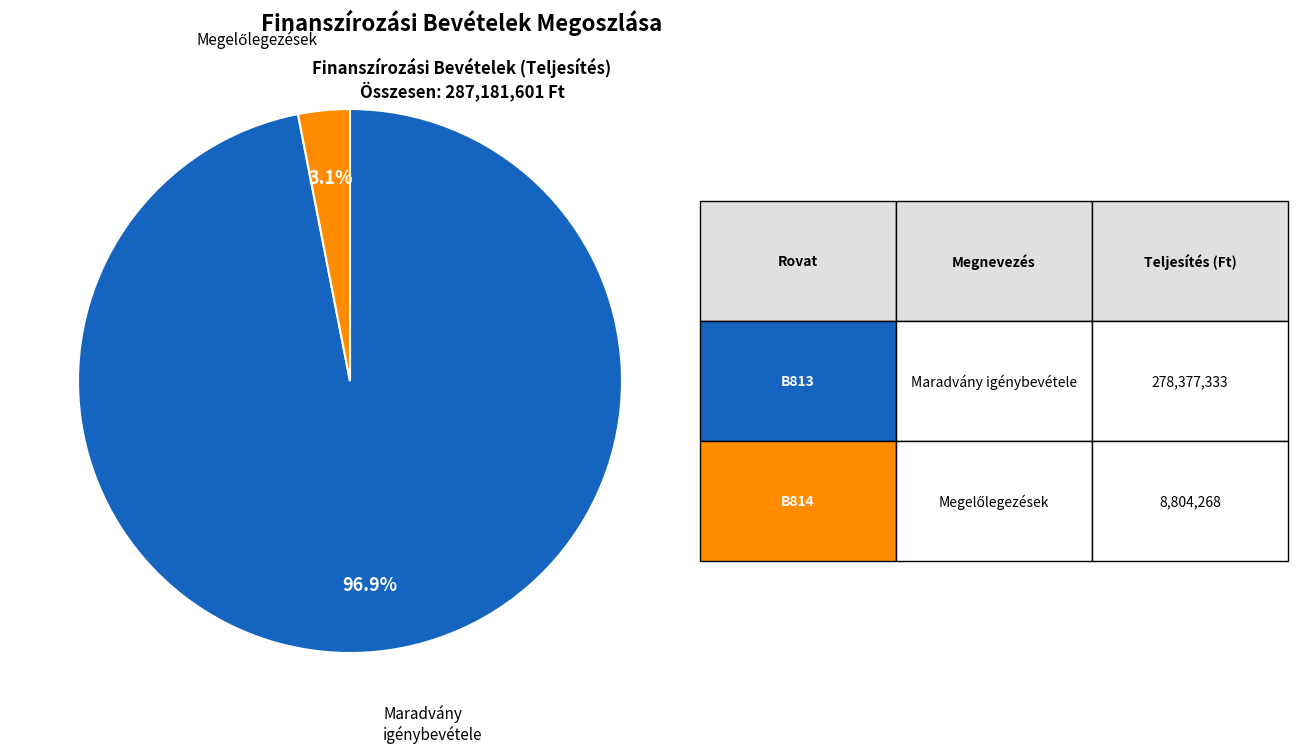

Is there any slice that represents more than half of the pie?

Yes